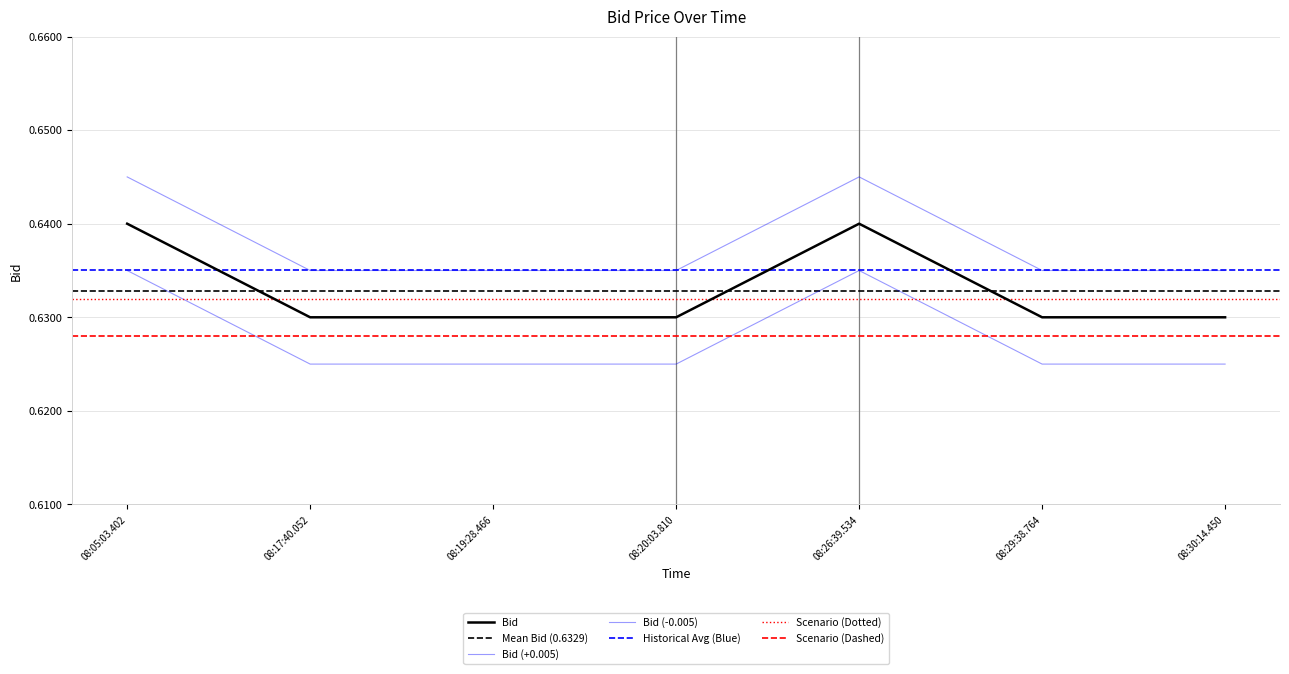

Reading right to left, what are all the values shown in this chart?

0.6	0.6	0.6	0.6	0.6	0.6	0.6